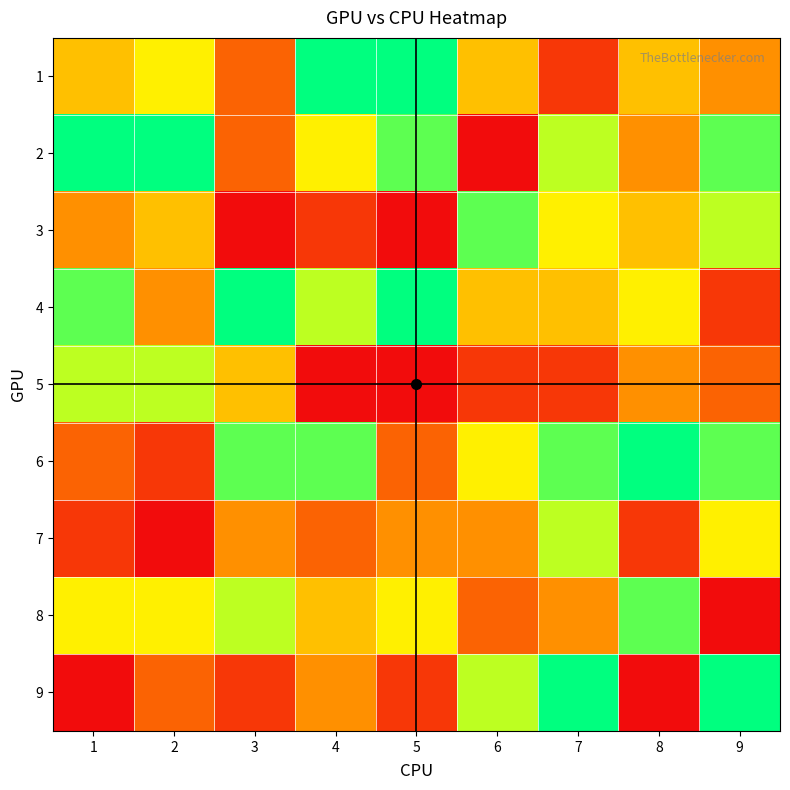

Which series has the largest total across all categories?

2